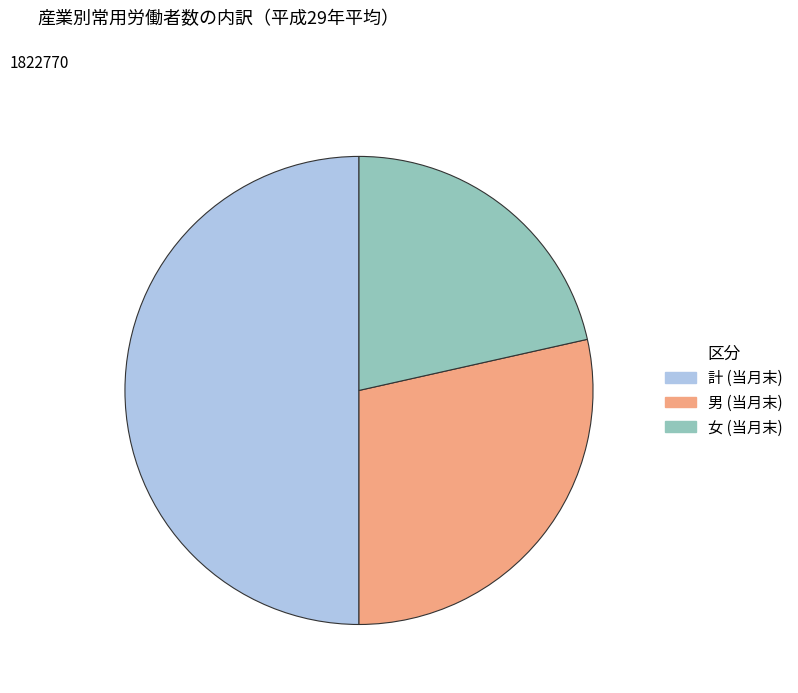

Between 女 and 男, which is larger?

男